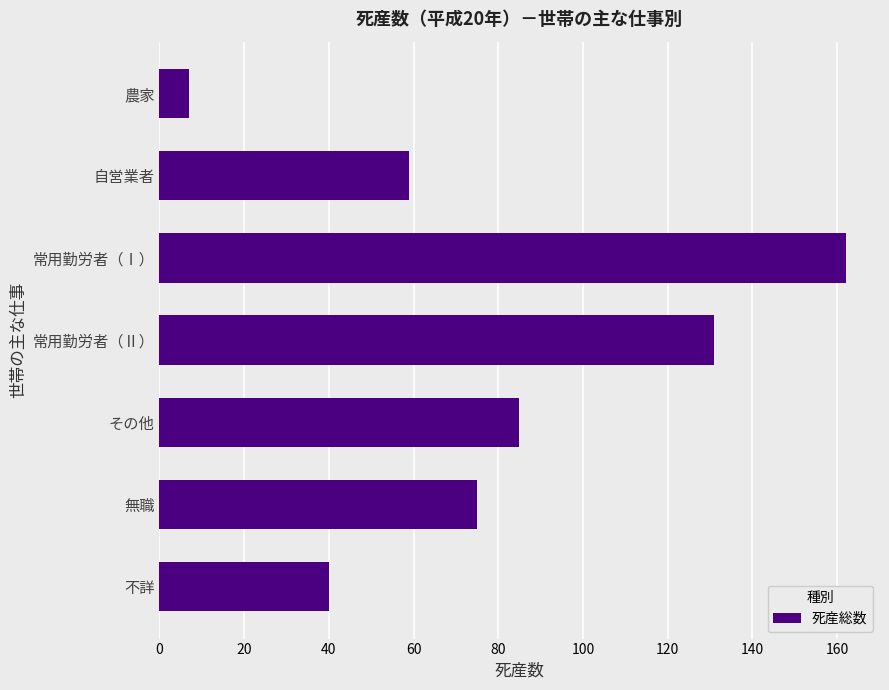

What is the change in value from 自営業者 to 不詳?

-19